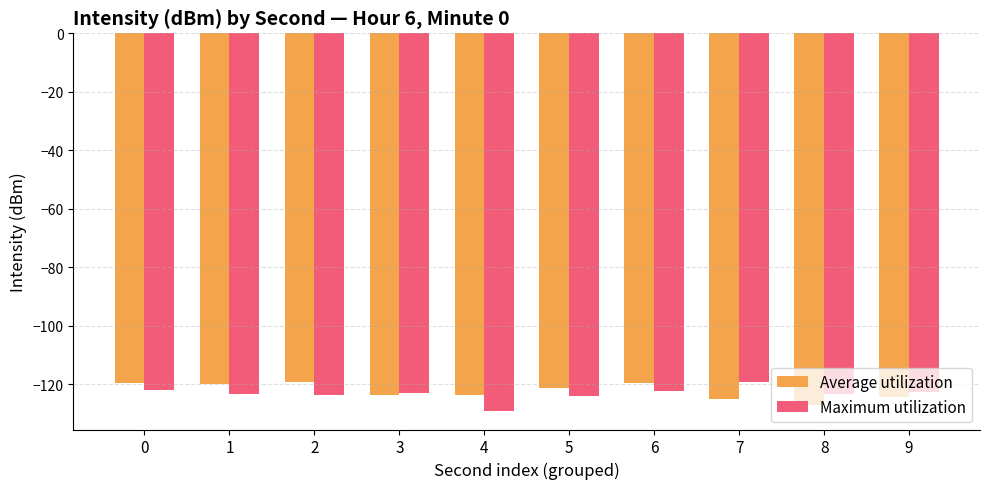

Is the value of Maximum utilization at 6 greater than the value of Average utilization at 8?

Yes